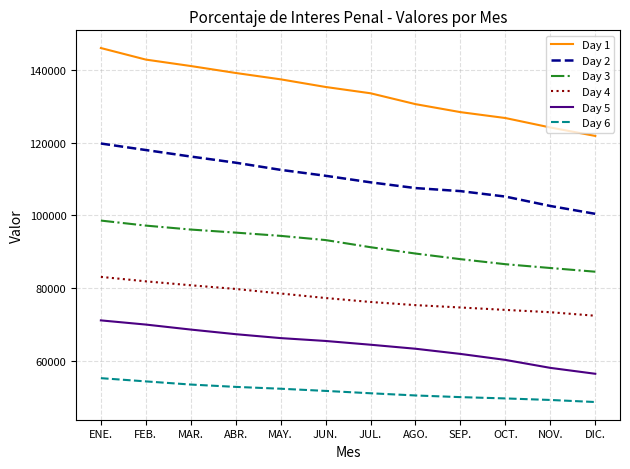

How many lines are shown in the chart?

6